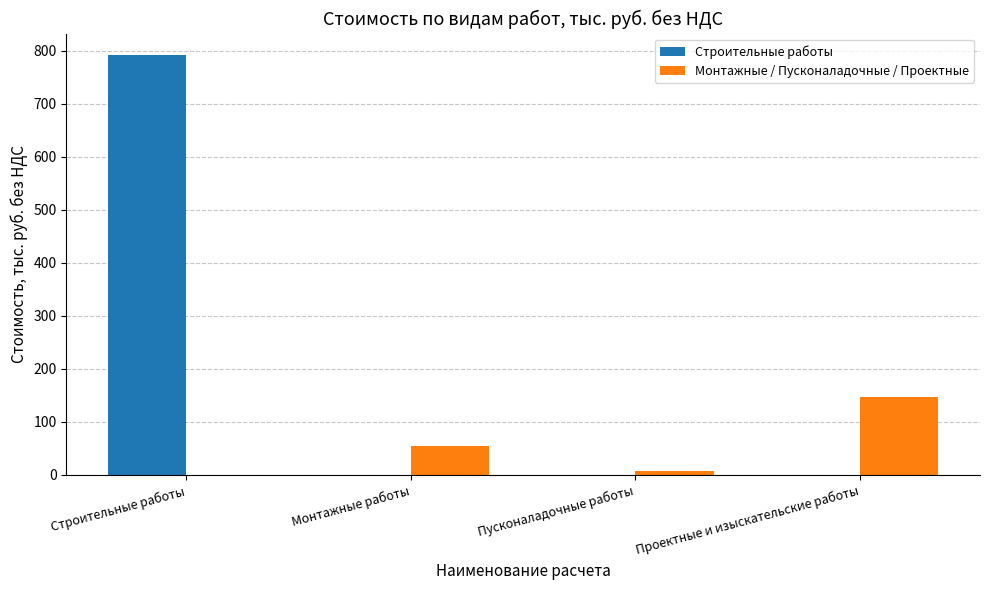

At which category is the sum across all series the highest?

Строительные работы